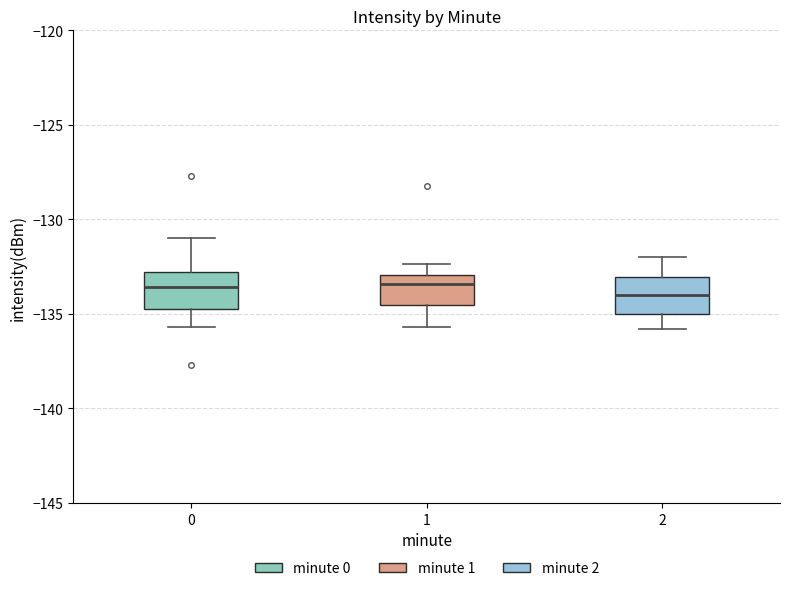

Reading left to right, read every box against the y-axis: the position of its median line, the range the box covers, and the ends of its whiskers. The values are not printed on the chart, so give them approximately, as read against the axis.

0: median -133.5, box -134.5 to -133.0, whiskers -135.5 to -131.0
1: median -133.5, box -134.5 to -133.0, whiskers -135.5 to -132.5
2: median -134.0, box -135.0 to -133.0, whiskers -136.0 to -132.0